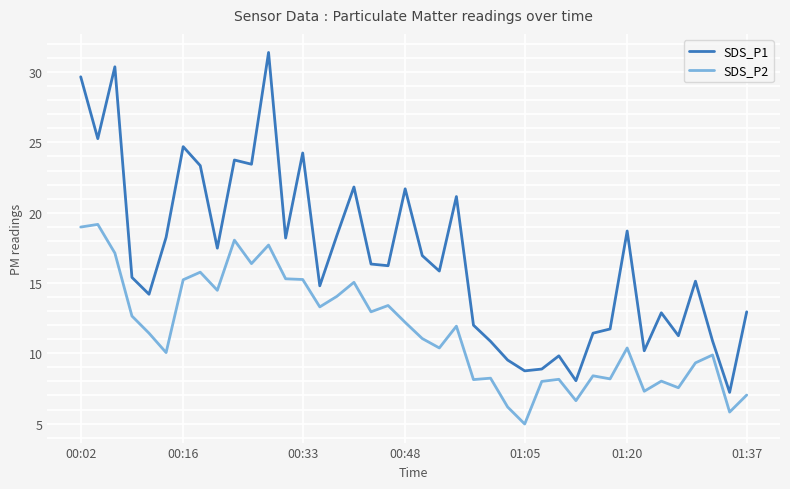

True or false: SDS_P2 and SDS_P1 cross at least once.

False